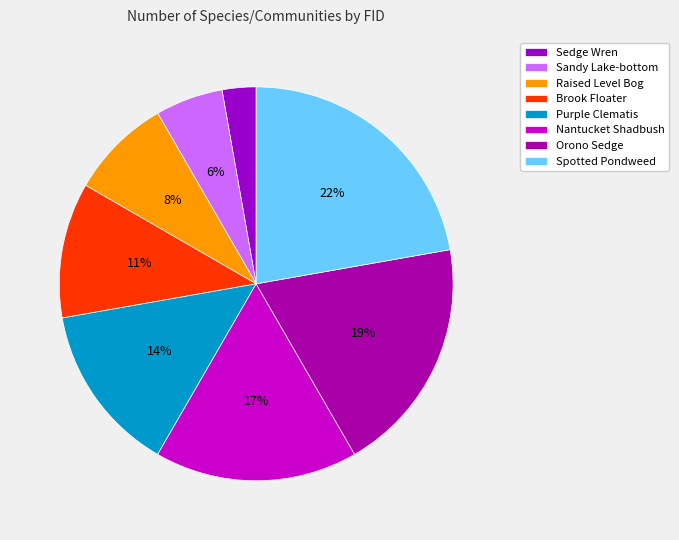

Which category has the biggest portion of the pie?

Spotted Pondweed